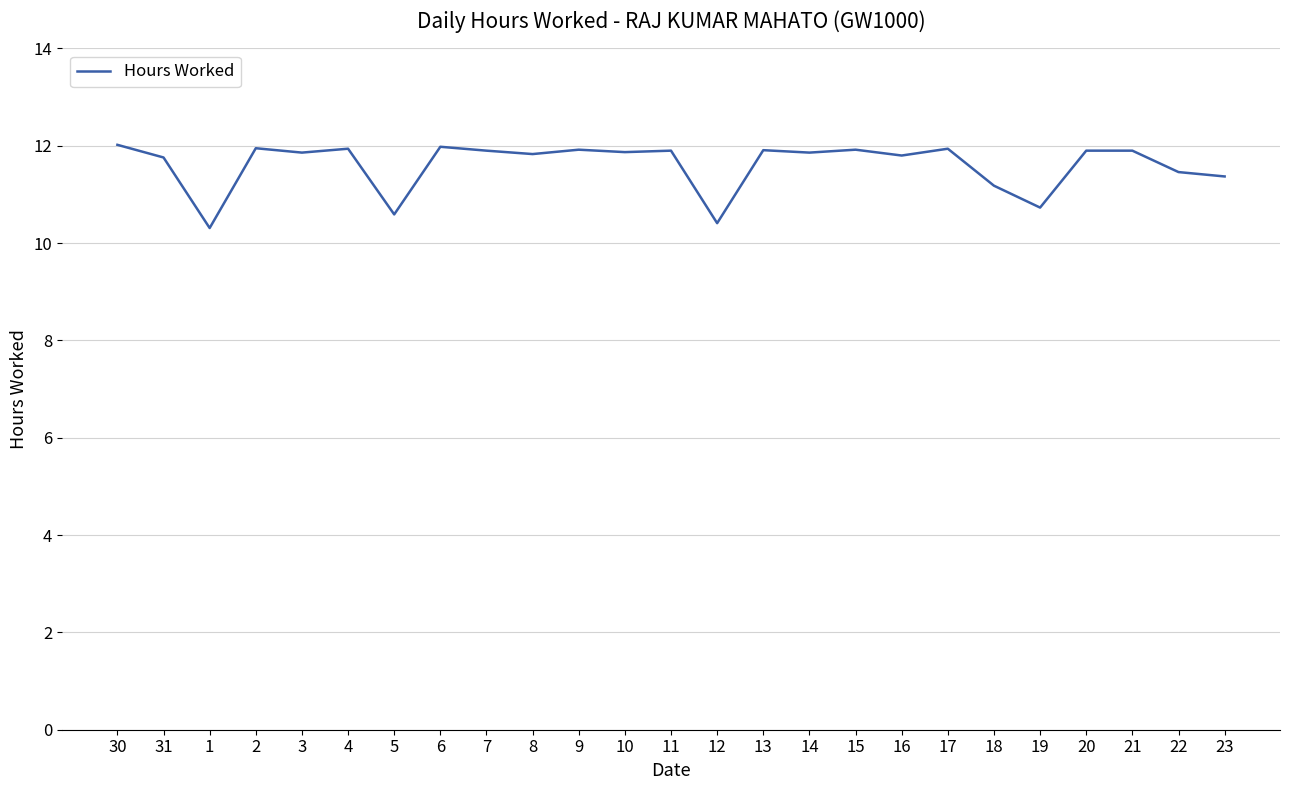

What is the smallest value displayed?

10.3